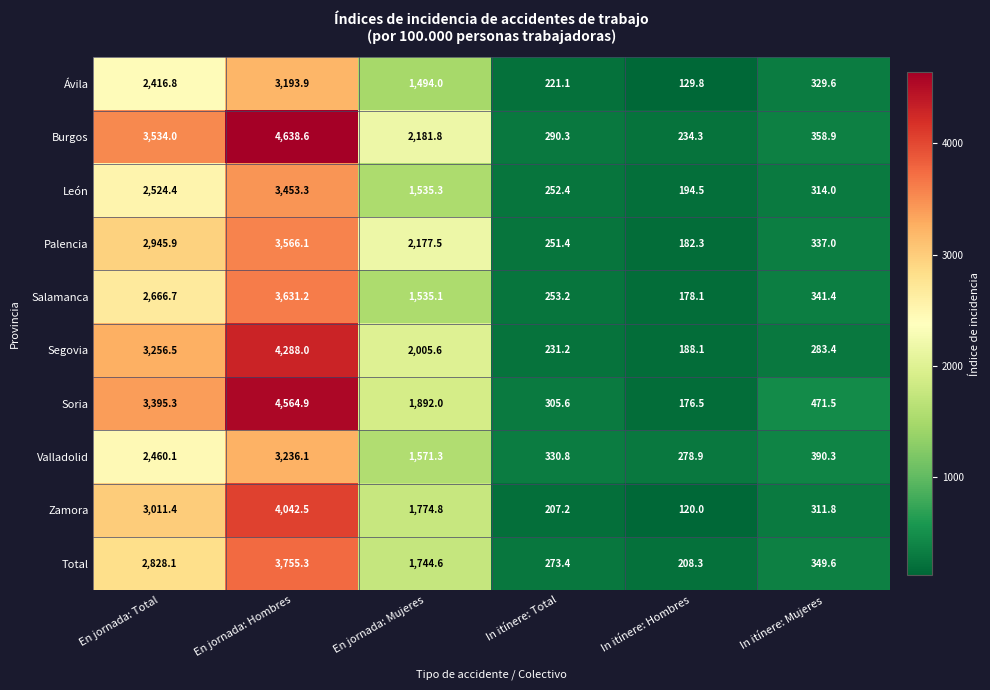

How many data points does each series have?

6